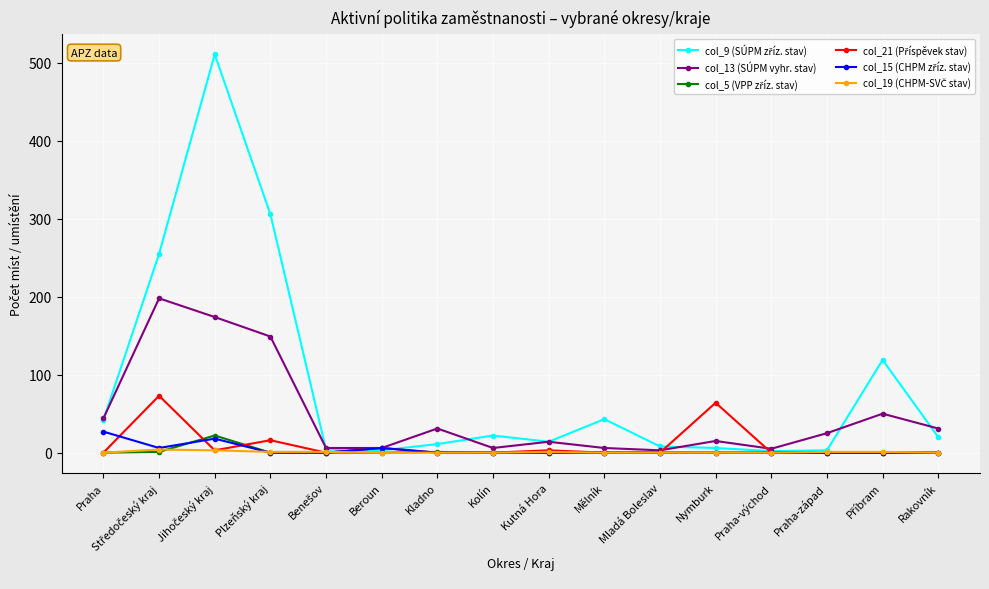

What is the spread (max minus min) of values at Praha?

44